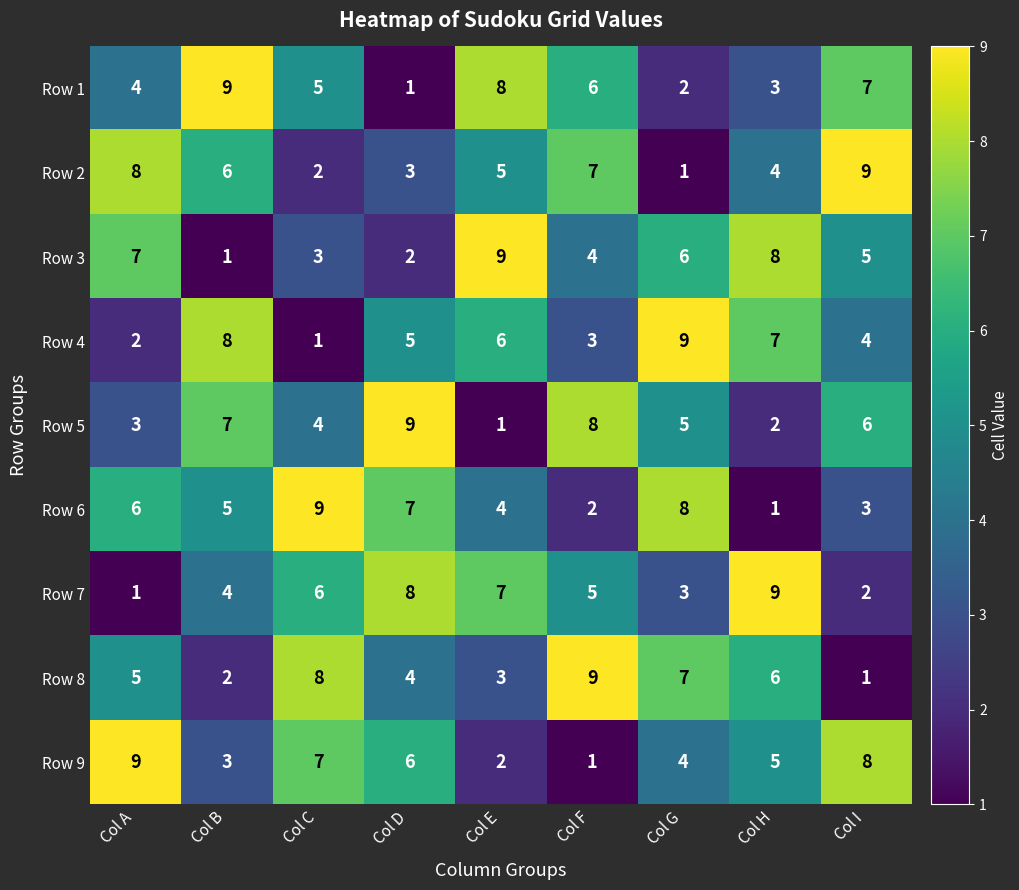

True or false: Row 2 has a value of 1 at Col C.

False